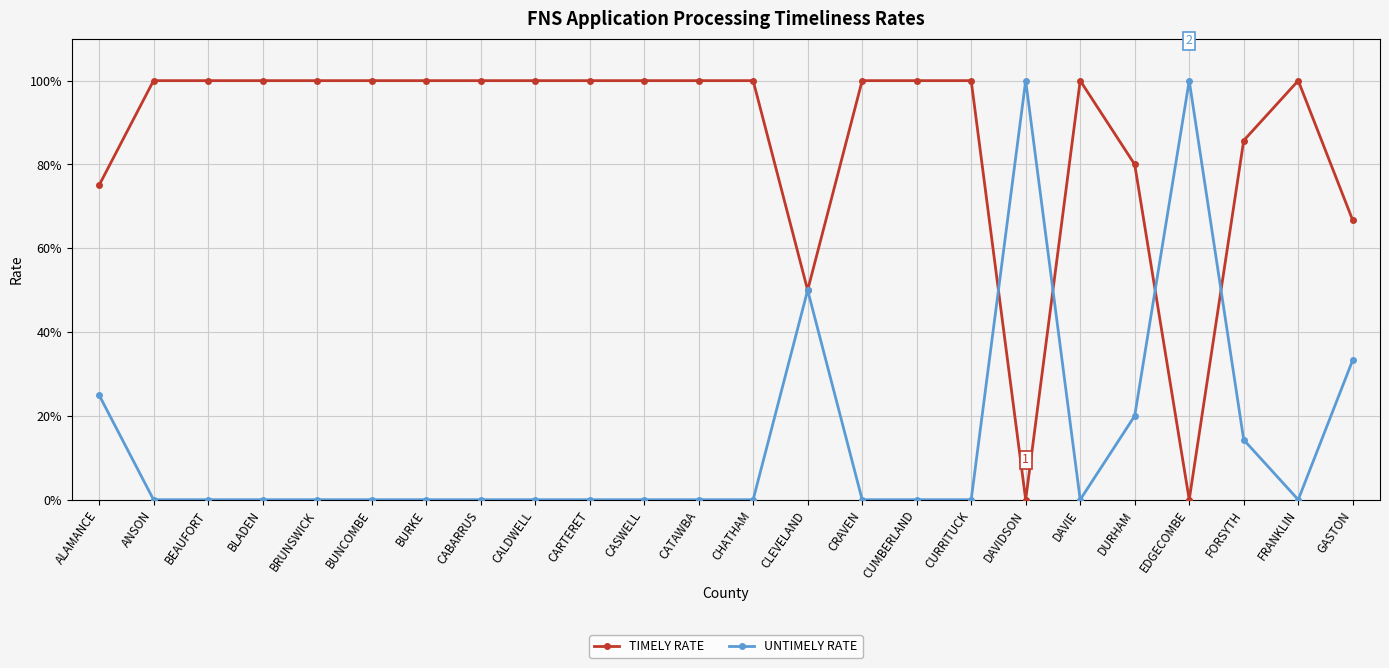

Does the chart have visible grid lines?

Yes